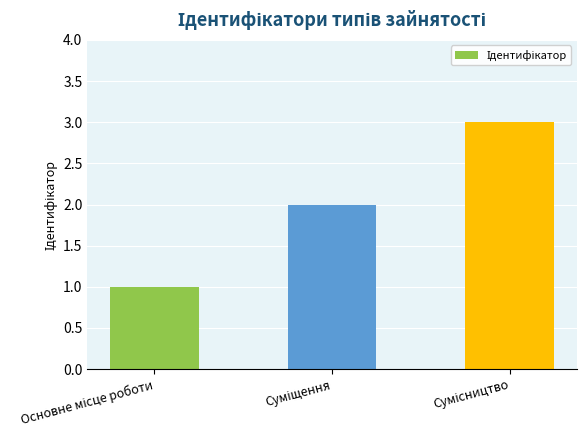

How many categories are shown in the chart?

3